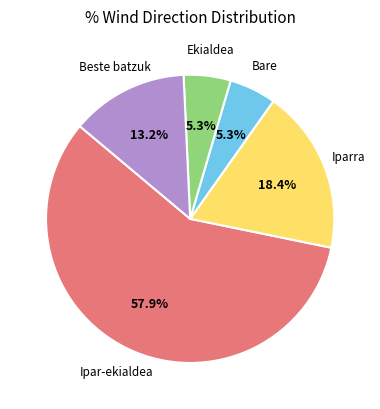

Is there any slice that represents more than half of the pie?

Yes